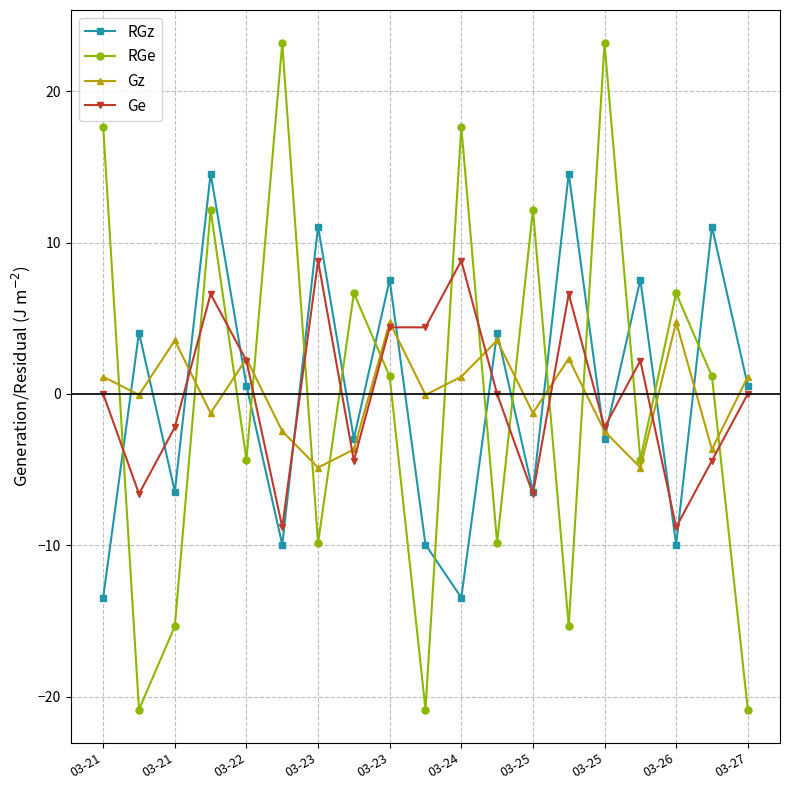

What is the minimum value for RGe?

-20.8